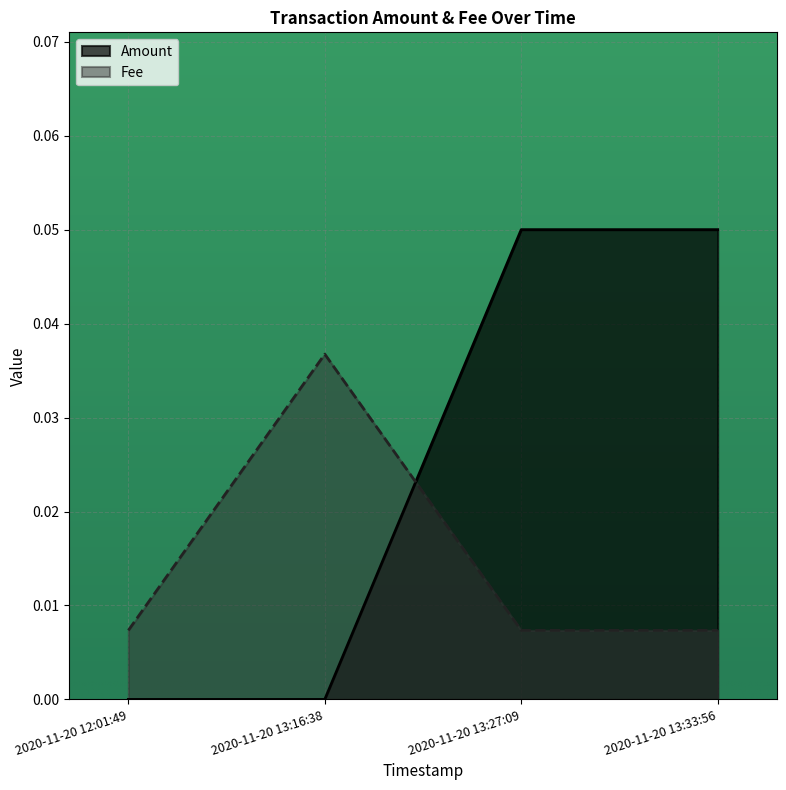

What position from the left is 2020-11-20 12:01:49?

1